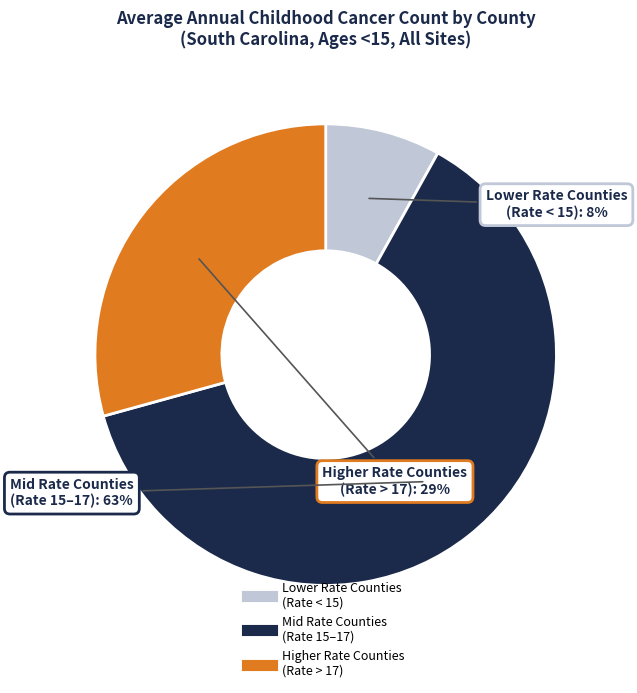

To the nearest percent, what is the difference between the largest and smallest slice percentages?

55%